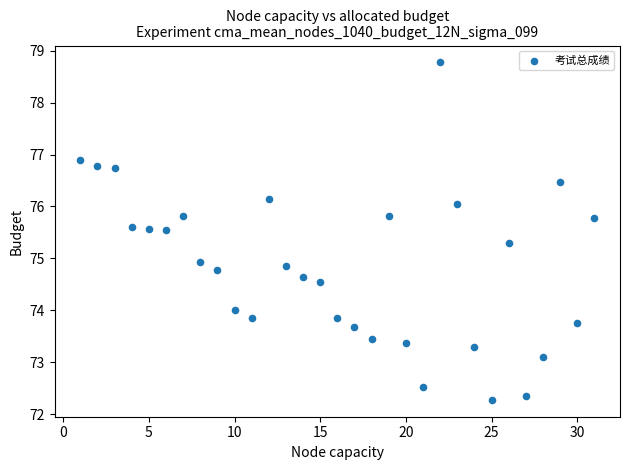

What is the range of X values (max minus min)?

30.0